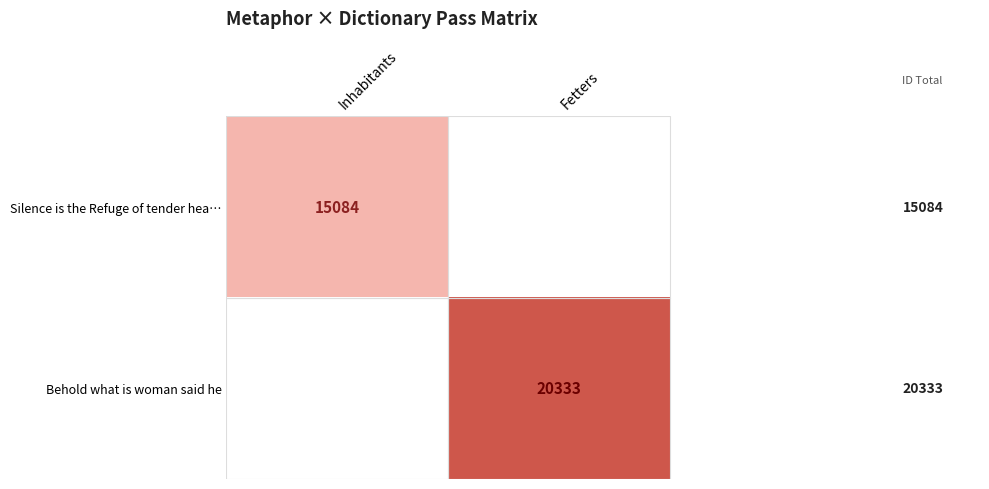

True or false: Behold what is woman said he has a value of 20333 at Fetters.

True